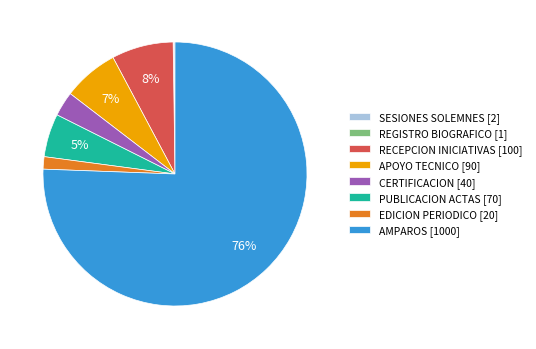

Is the sum of AMPAROS [1000] and CERTIFICACION [40] greater than half?

Yes